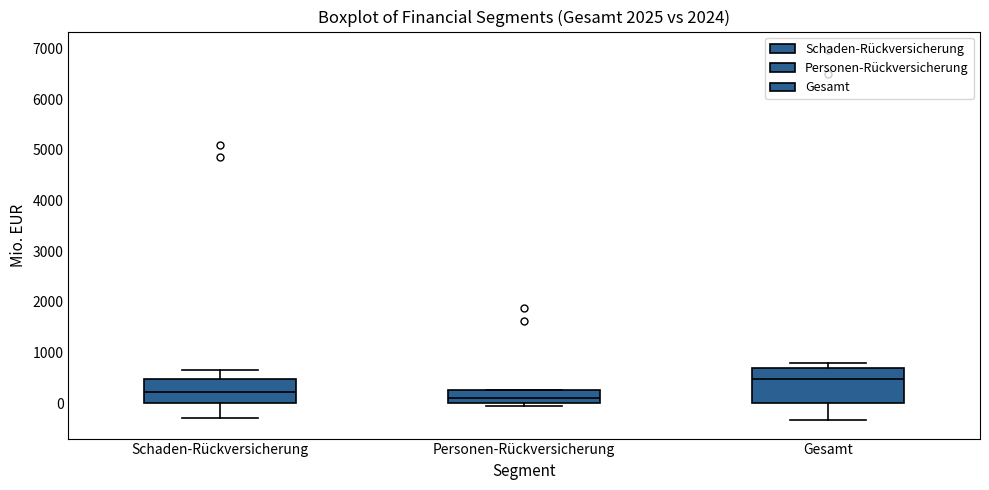

Reading left to right, read every box against the y-axis: the position of its median line, the range the box covers, and the ends of its whiskers. The values are not printed on the chart, so give them approximately, as read against the axis.

Schaden-Rückversicherung: median 200, box 0 to 500, whiskers -300 to 700
Personen-Rückversicherung: median 100, box 0 to 300, whiskers -100 to 300
Gesamt: median 500, box 0 to 700, whiskers -300 to 800